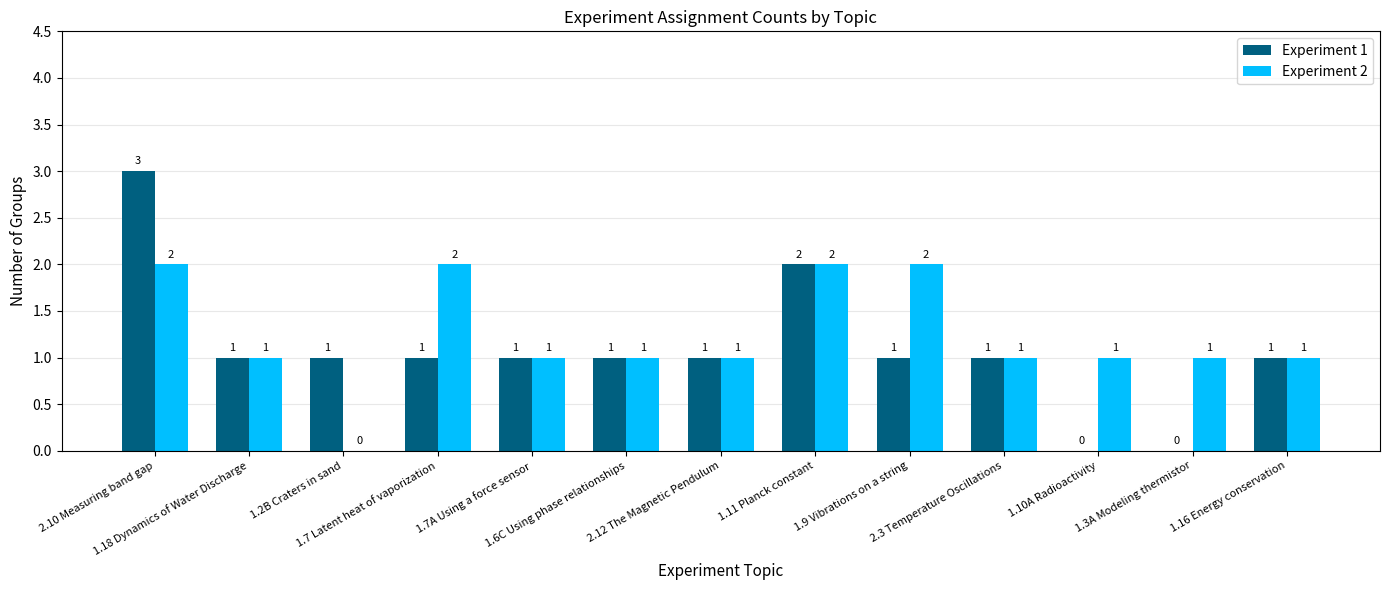

Reading left to right, what are all the values shown in this chart?

Experiment 1: 3	1	1	1	1	1	1	2	1	1	0	0	1
Experiment 2: 2	1	0	2	1	1	1	2	2	1	1	1	1